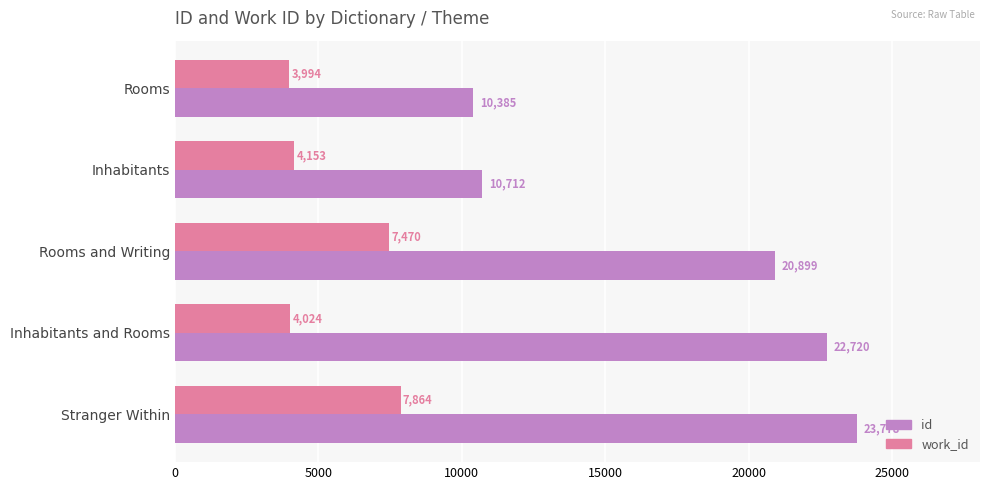

What is the greatest value displayed?

23778